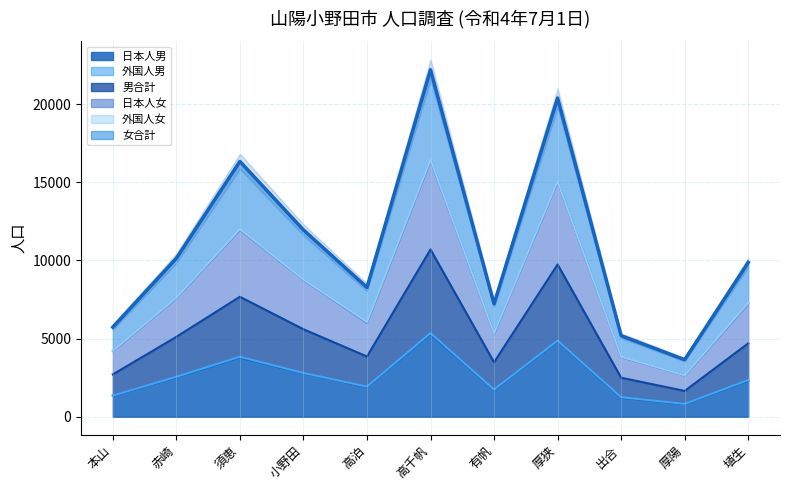

Which category has the lowest value across all series?

厚陽